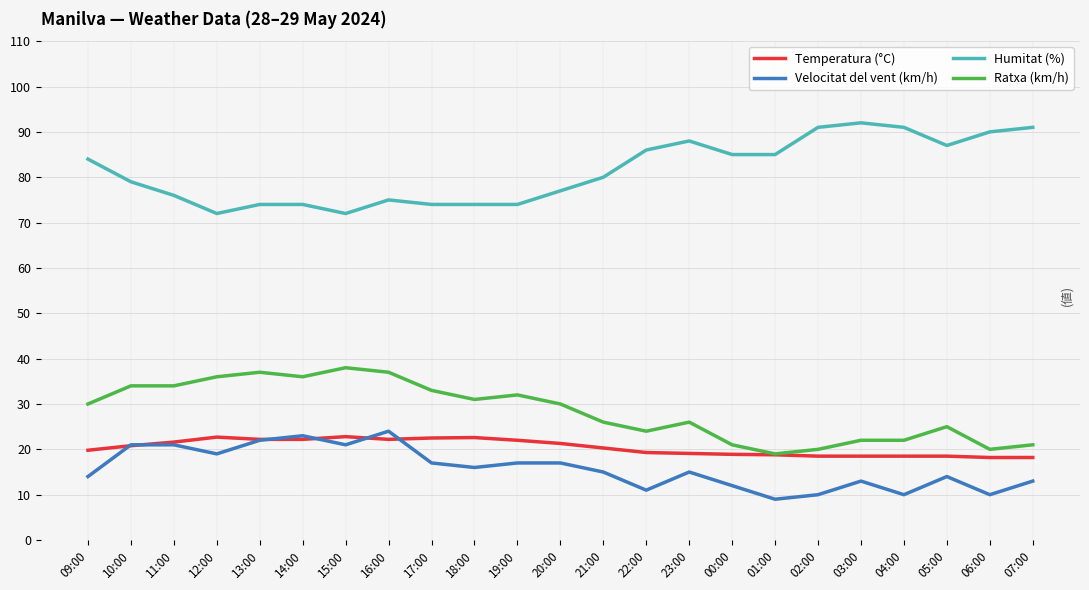

What is the maximum value for Temperatura (°C)?

22.8